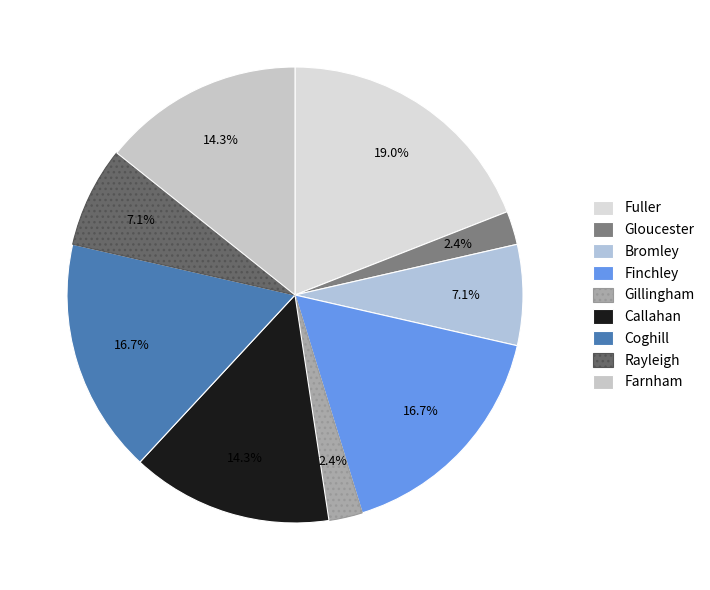

Which slice is the largest?

Fuller